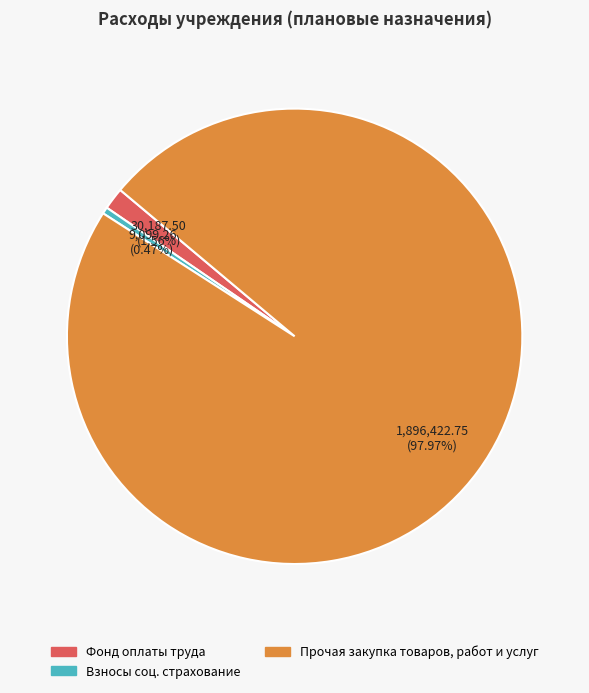

Which has a higher value, Прочая закупка товаров, работ и услуг or Фонд оплаты труда?

Прочая закупка товаров, работ и услуг